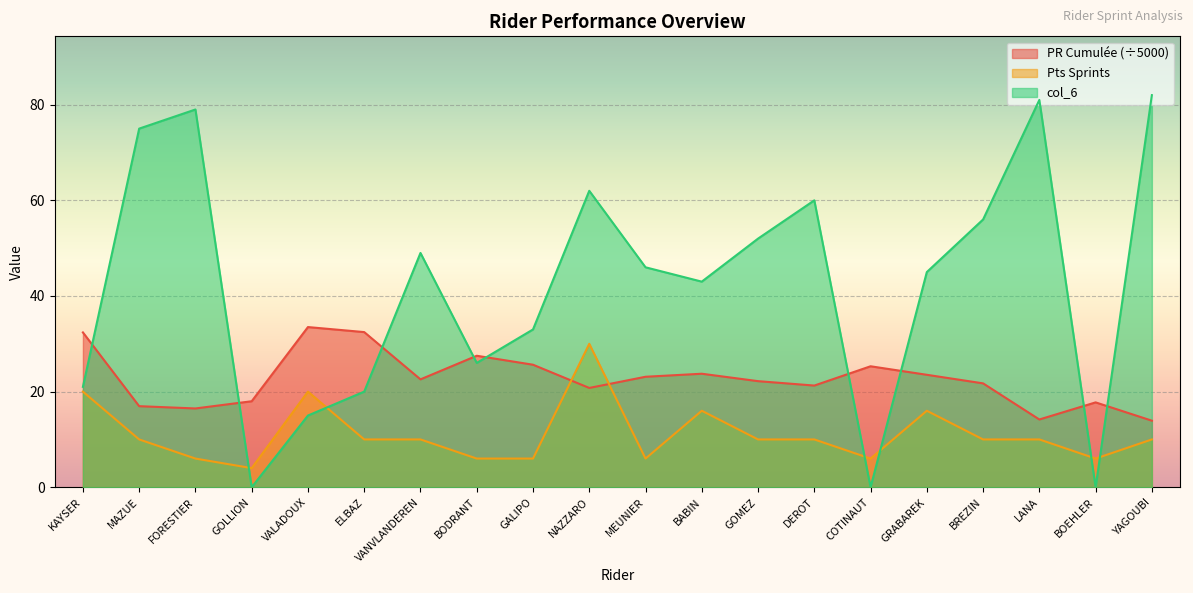

The Pts Sprints series shows 6.6 at GOLLION. True or false?

False